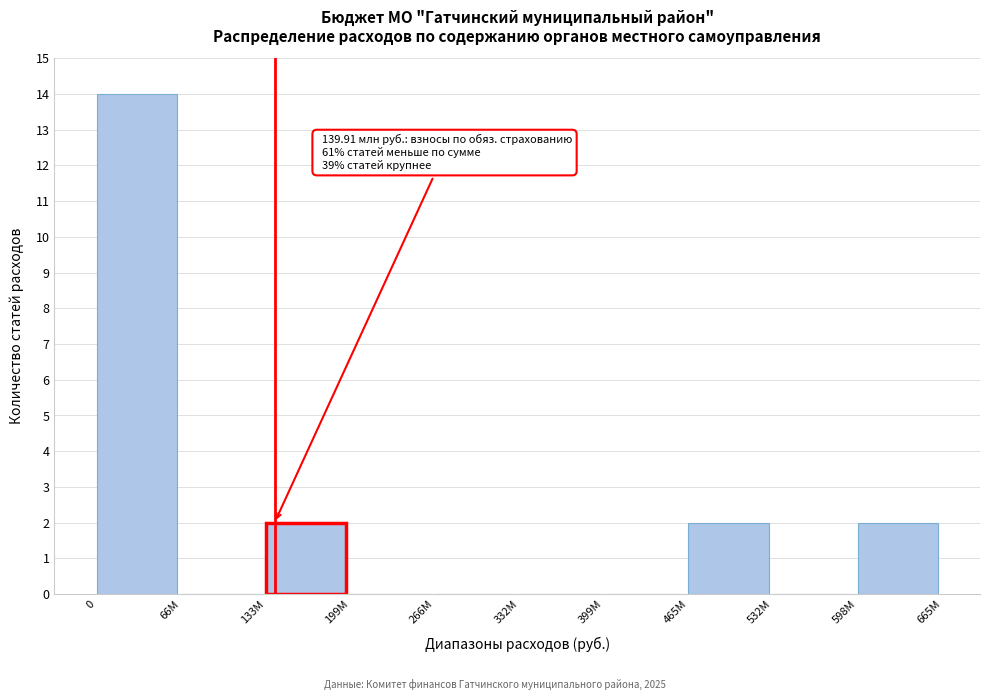

Reading left to right, what are all the values shown in this chart?

0=14	66М=0	133М=2	199М=0	266М=0	332М=0	399М=0	465М=2	532М=0	598М=2